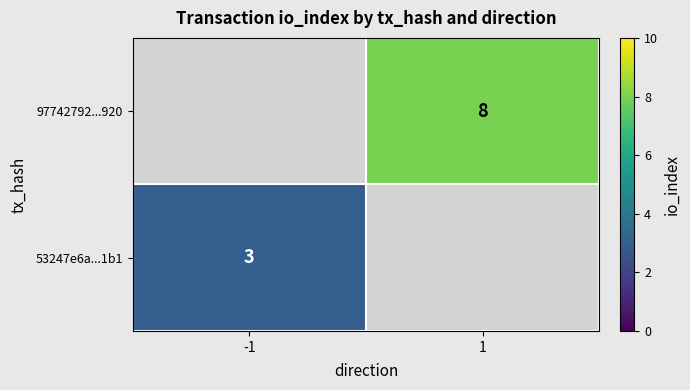

The value of 53247e6a...1b1 at -1 is 3. True or false?

True